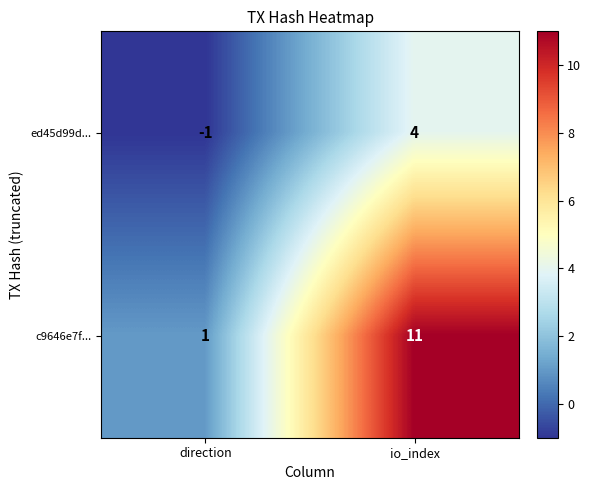

What is the difference between the maximum and minimum values in the c9646e7f... series?

10